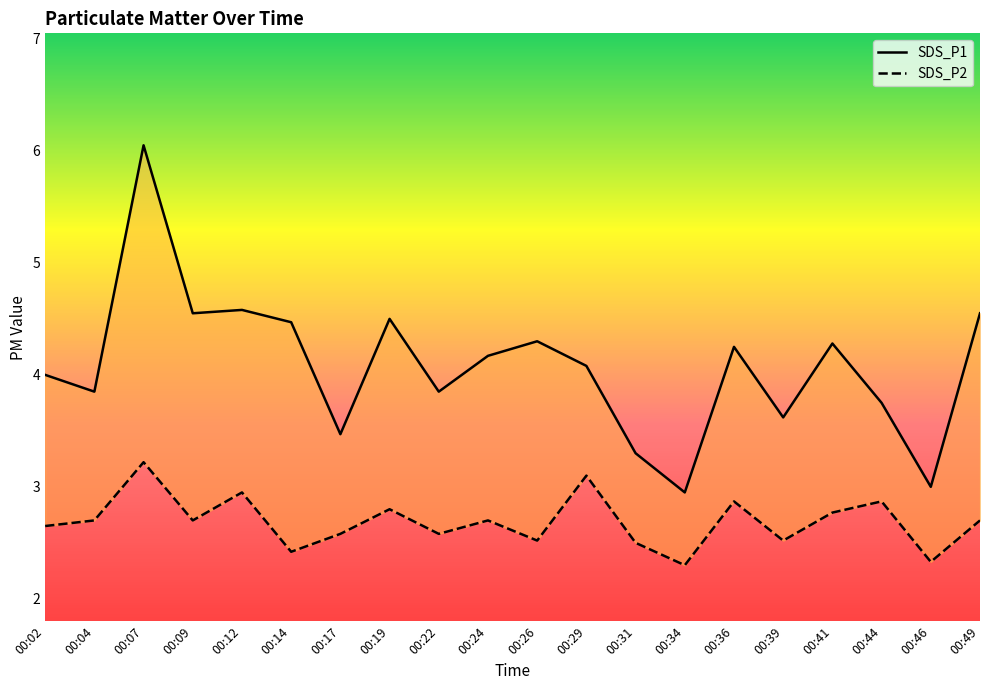

How many series are shown in this chart?

2